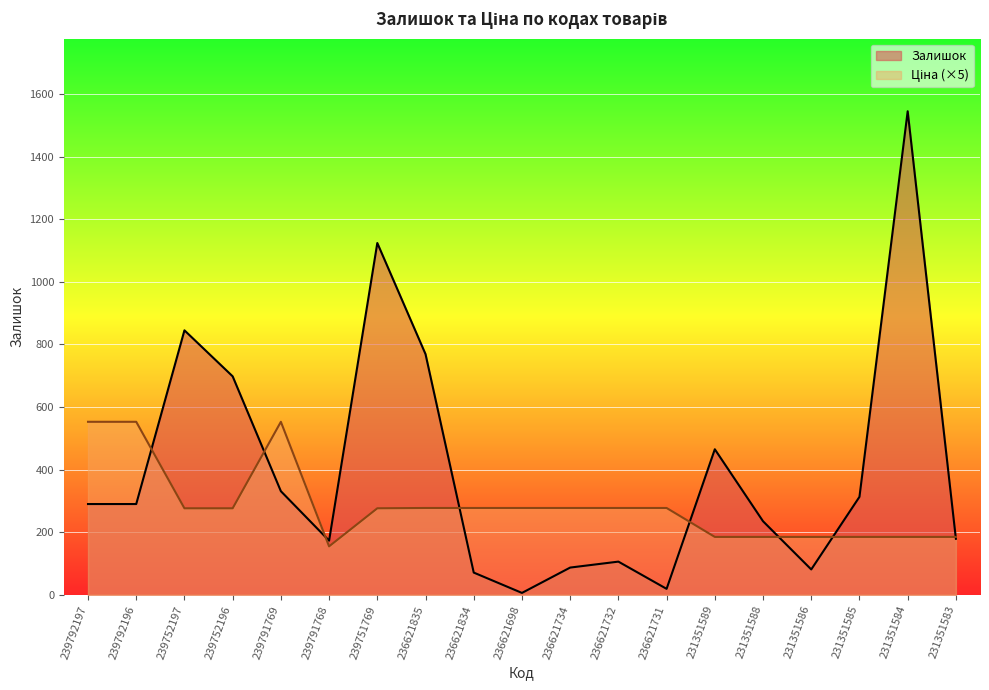

At which label does Залишок reach its minimum?

236621698